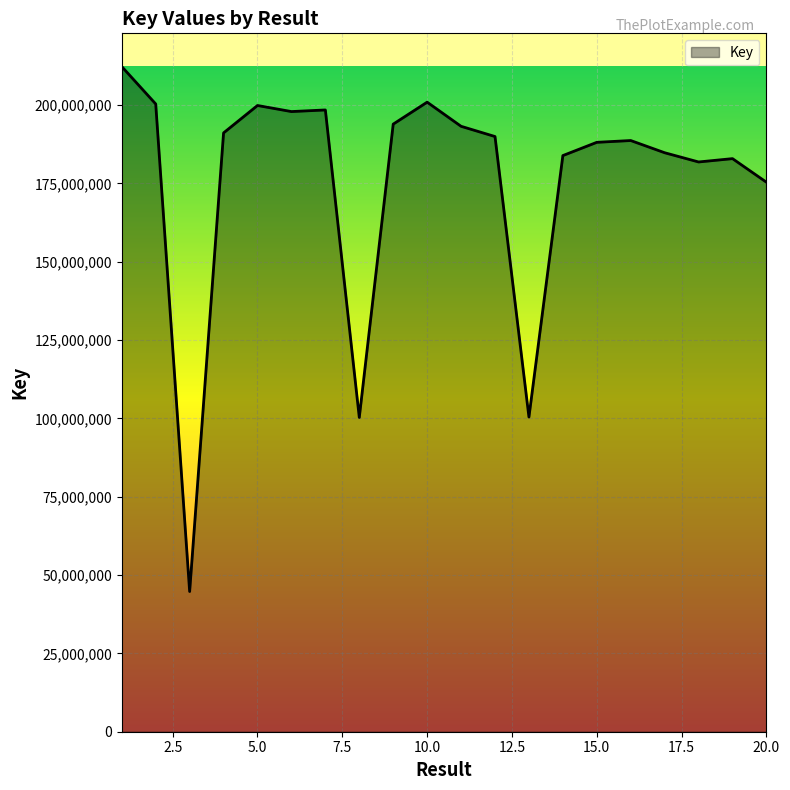

What is the difference between the maximum and minimum values?

167513424